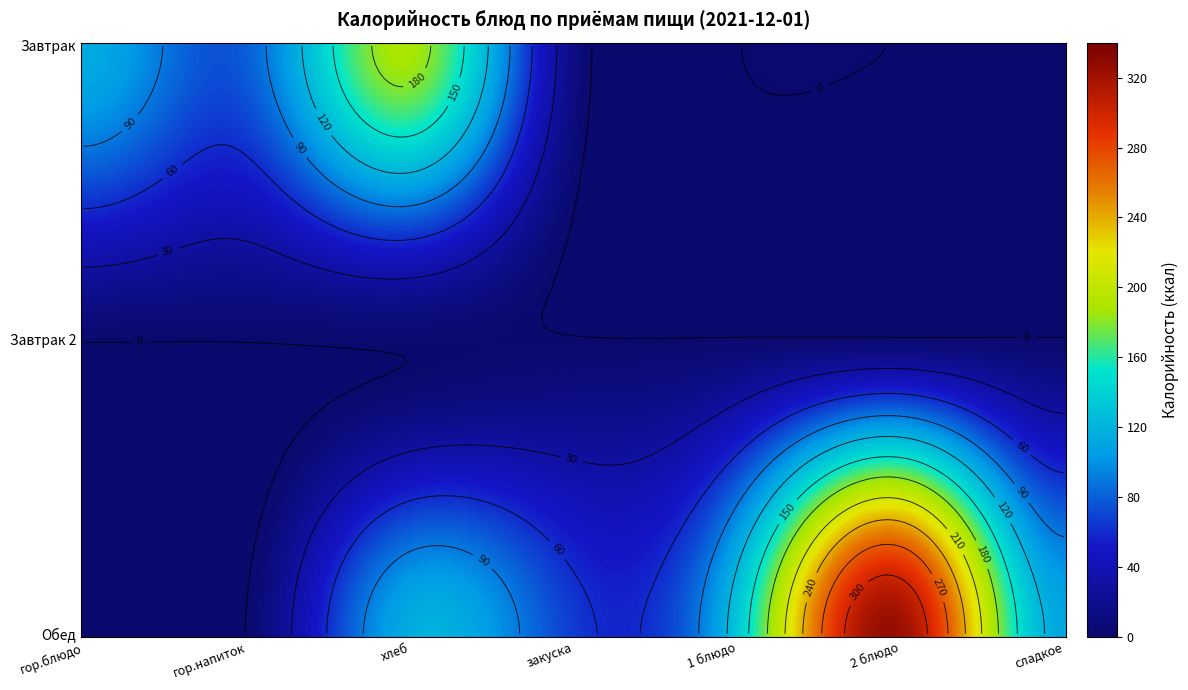

What is the difference between the Обед values at гор.напиток and 2 блюдо?

329.0